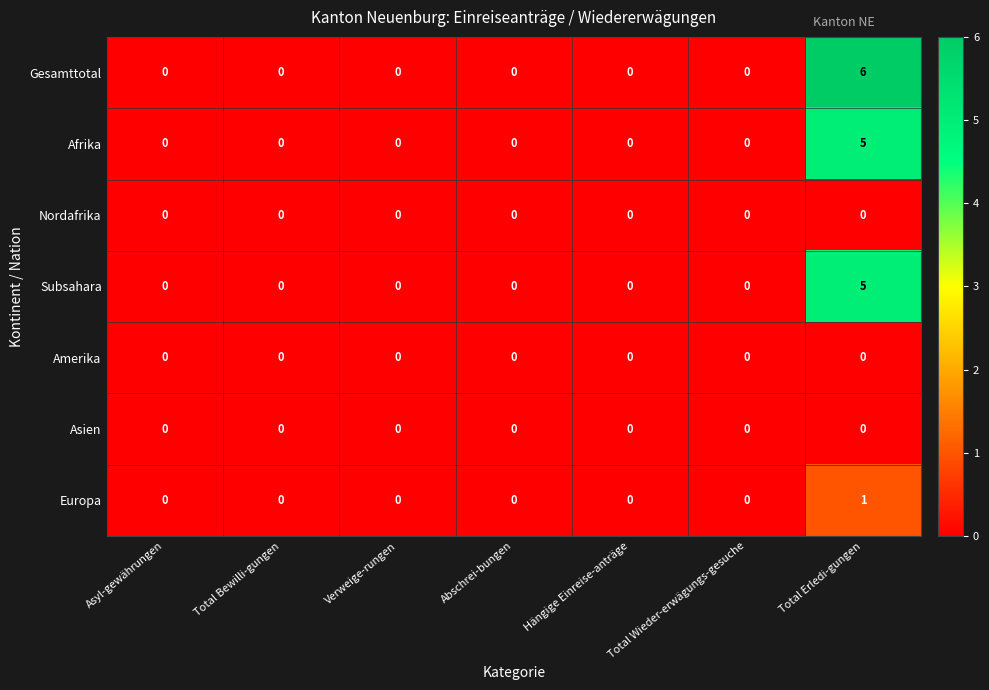

Is it true that Amerika equals 0 at Total Bewilli-gungen?

True